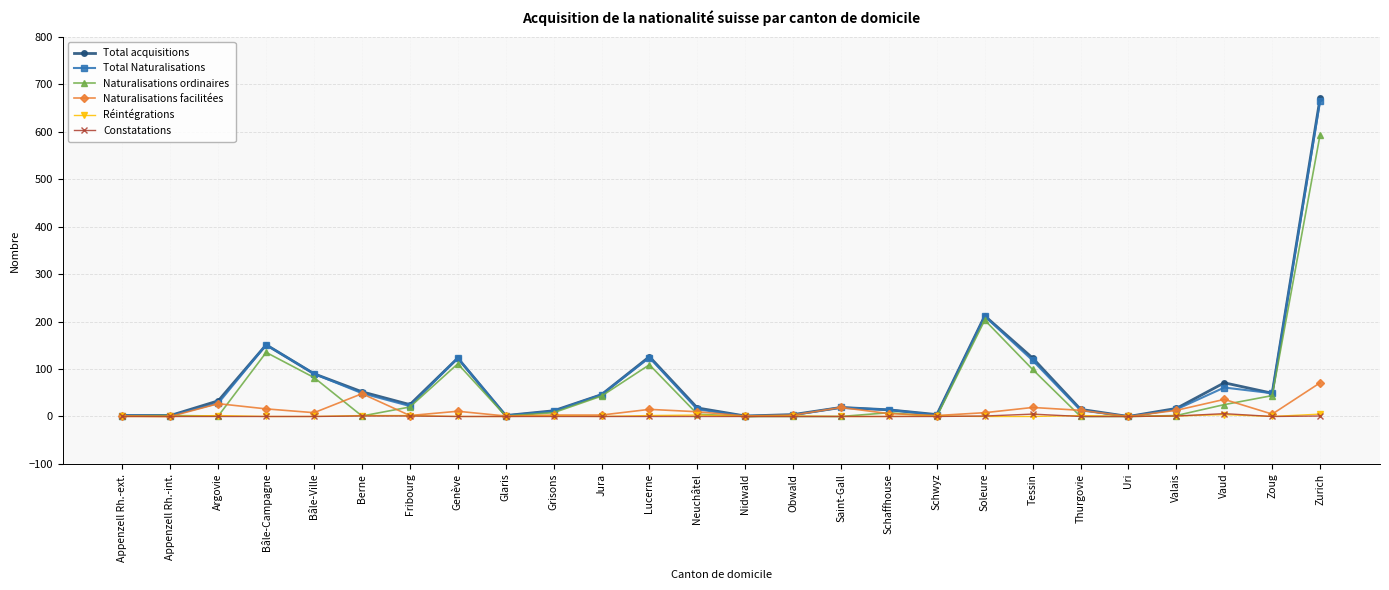

The value of Naturalisations ordinaires at Uri is 232. True or false?

False